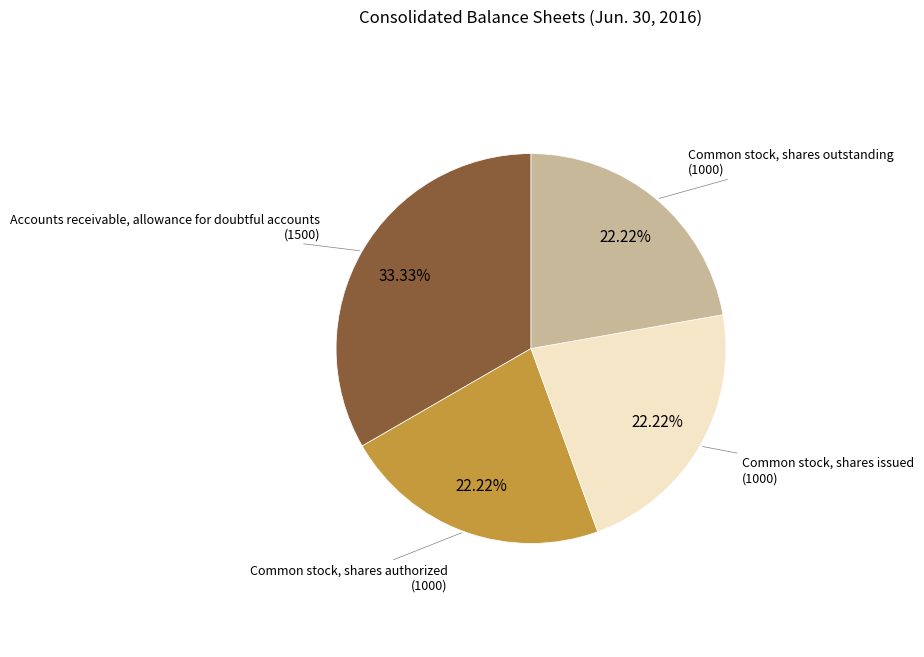

True or false: Common stock, shares outstanding accounts for 22% of the total.

True